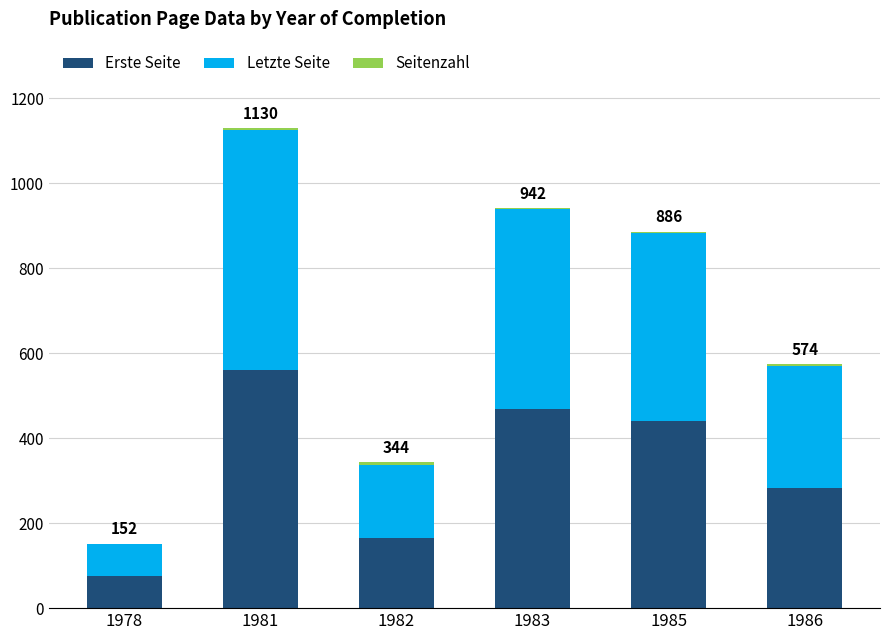

Is it true that Erste Seite equals 468 at 1983?

True